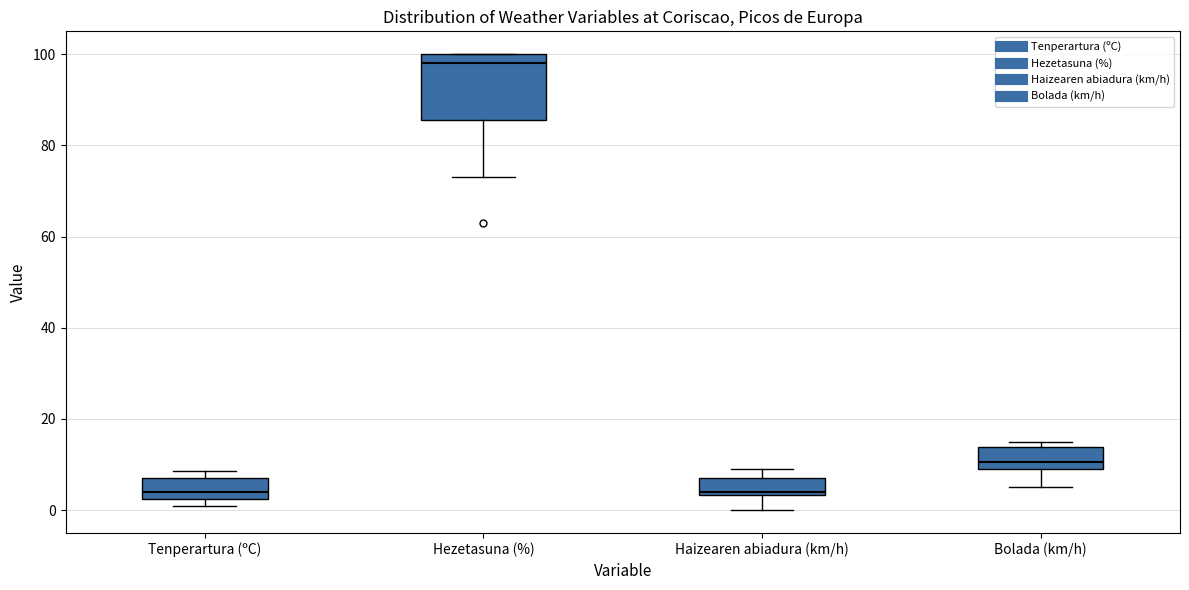

Where does the lower whisker of the box for Hezetasuna (%) end on the y-axis? The values are not printed on the chart, so give them approximately, as read against the axis.

74